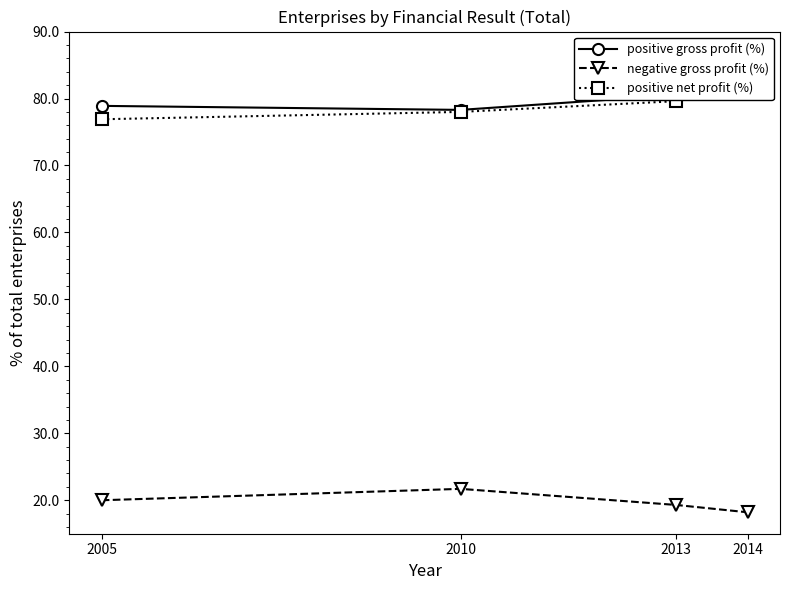

How many data points does each series have?

4